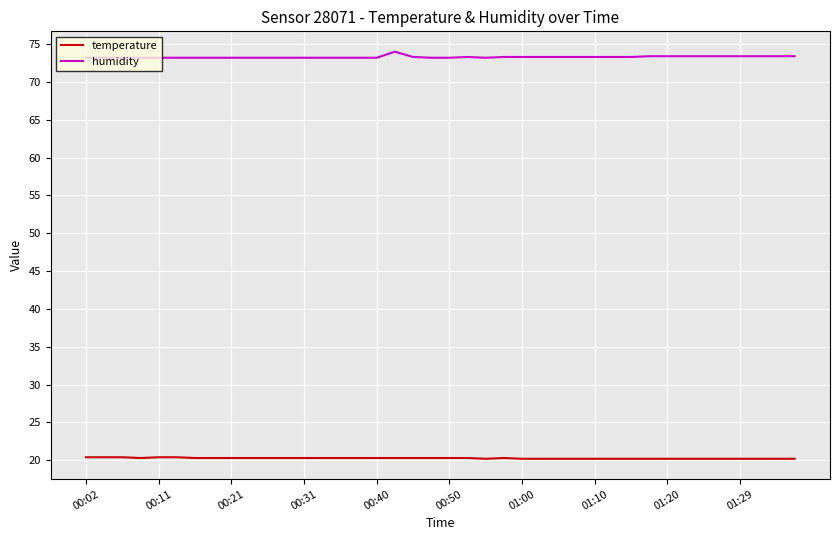

What is the difference between the second highest and second lowest values in the humidity series?

0.2